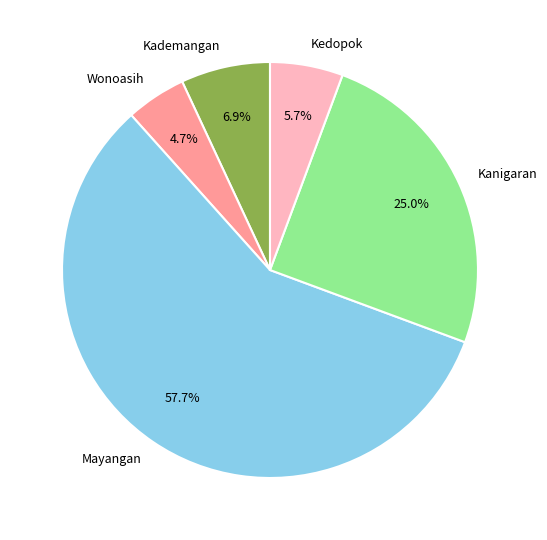

What is the total percentage of Kanigaran and Kademangan?

31.9%